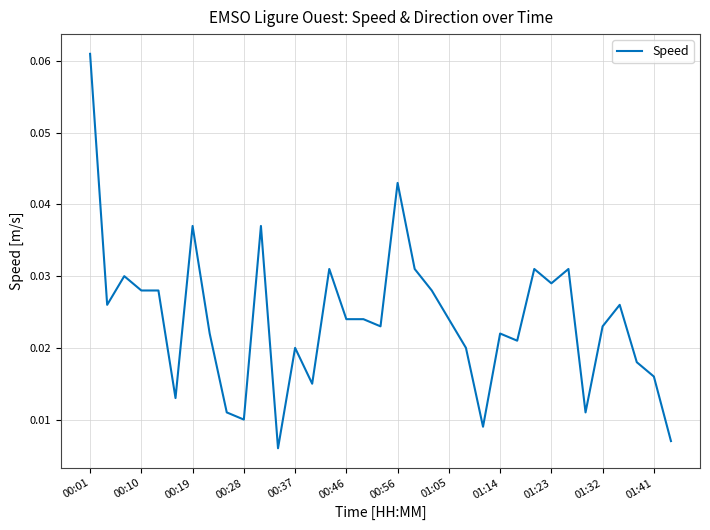

At which category does the chart reach its peak across all series?

00:01